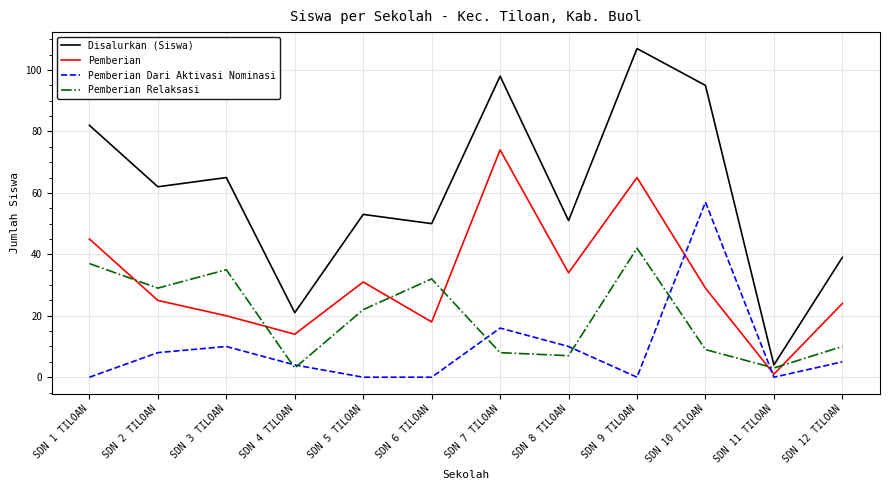

Which series has the largest total across all categories?

Disalurkan (Siswa)